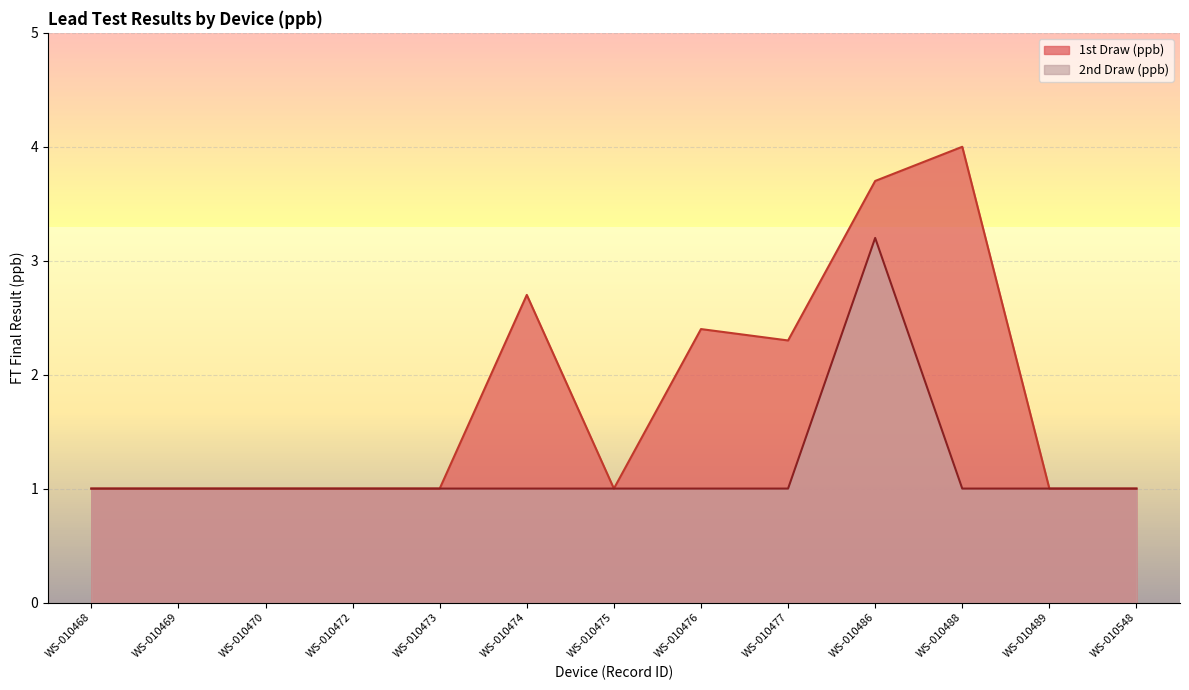

At which label does 2nd Draw (ppb) reach its peak?

WS-010486